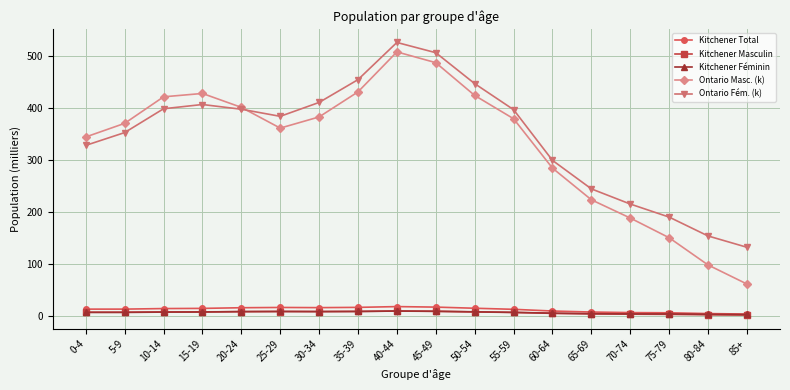

What is the greatest value displayed?

525.3